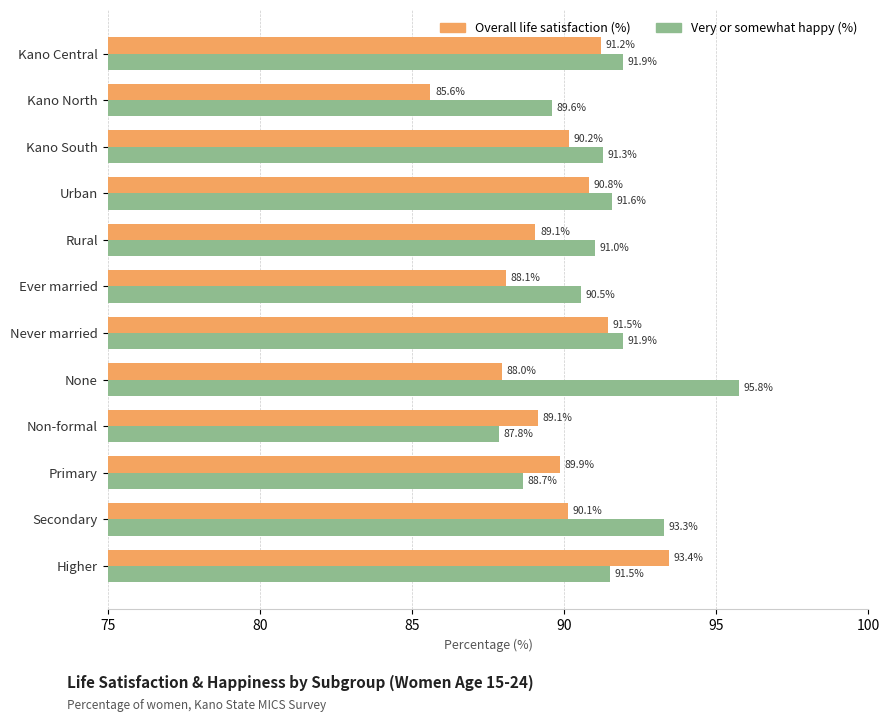

What is the difference between the highest and lowest values at Higher?

1.9